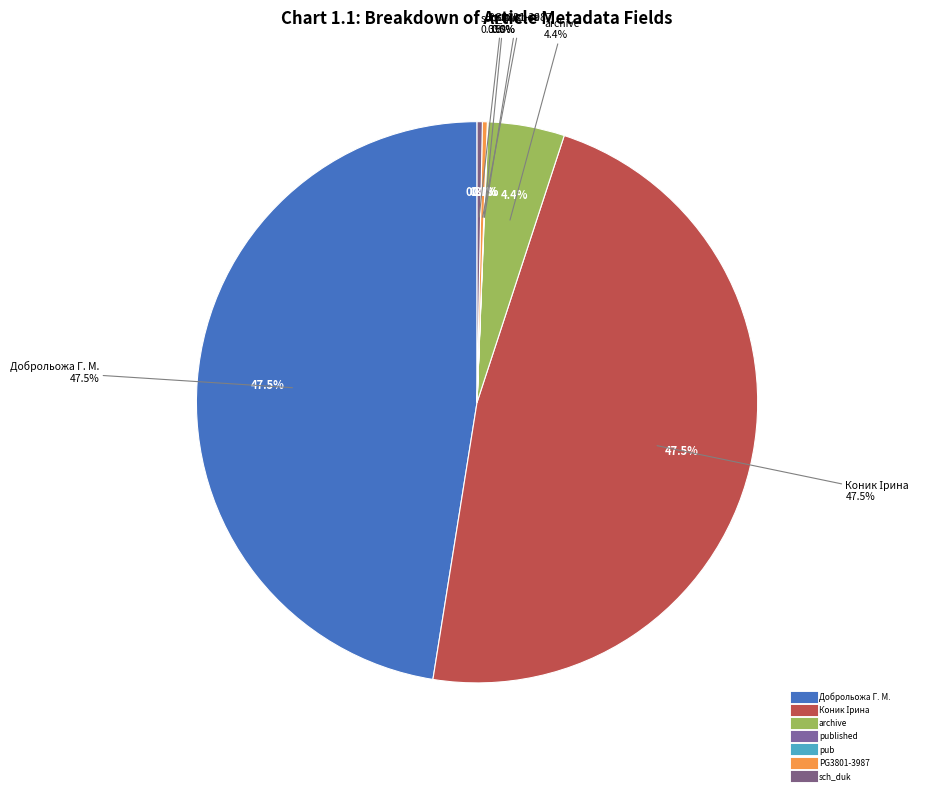

Is the sum of sch_duk and PG3801-3987 greater than half?

No